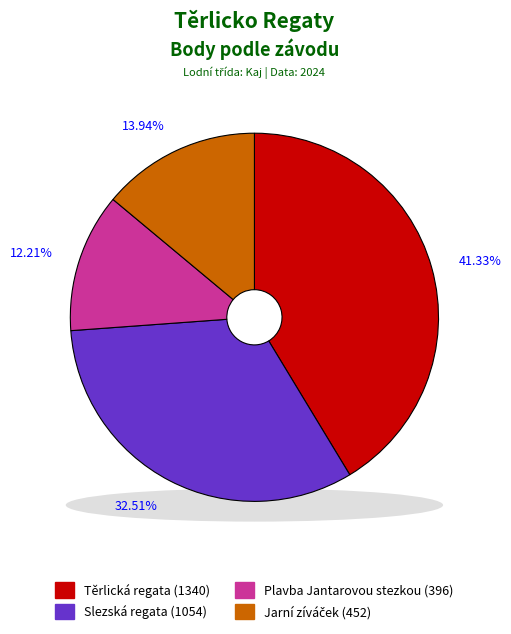

Approximately how many times larger is the value at Slezská regata (1054) compared to Těrlická regata (1340)?

0.8